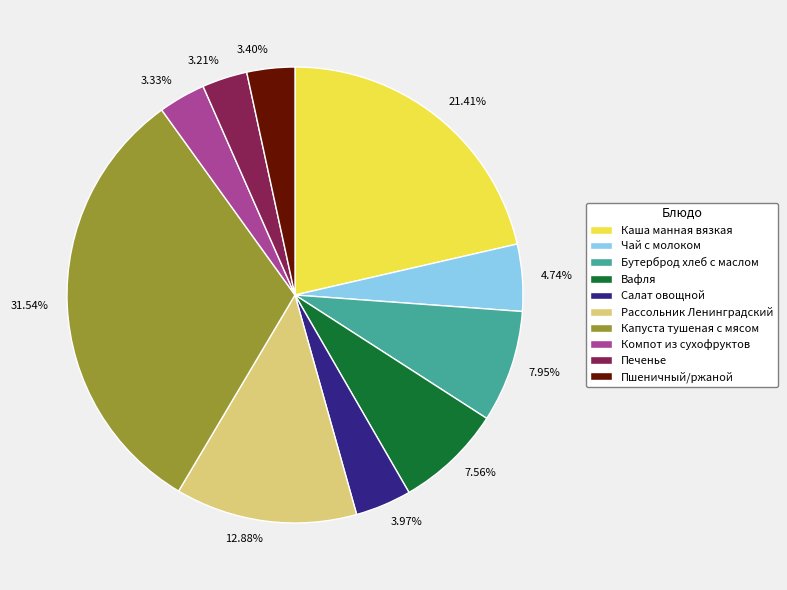

Does Чай с молоком account for over 50% of the chart?

No